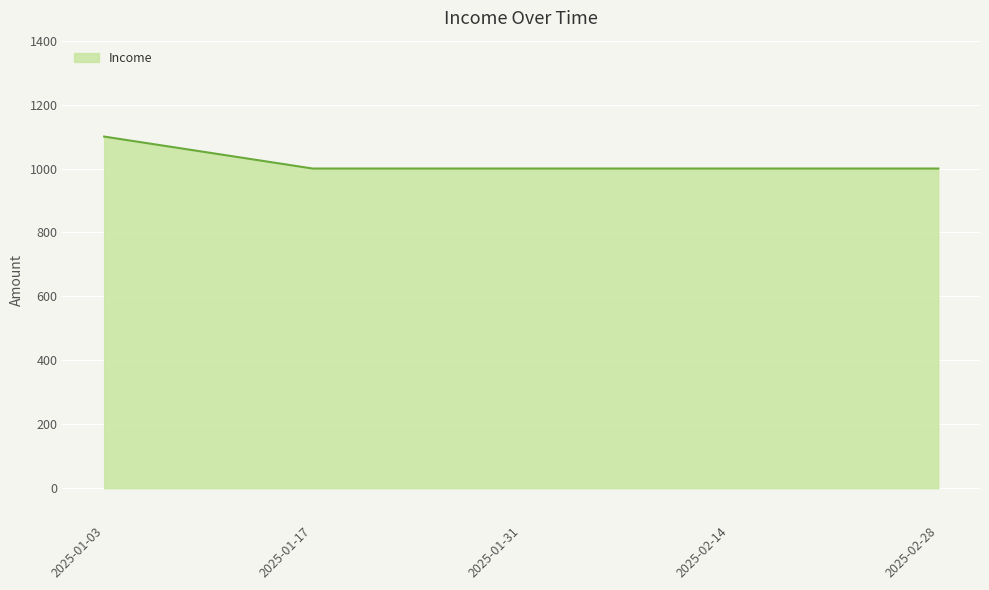

What is the greatest value displayed?

1100